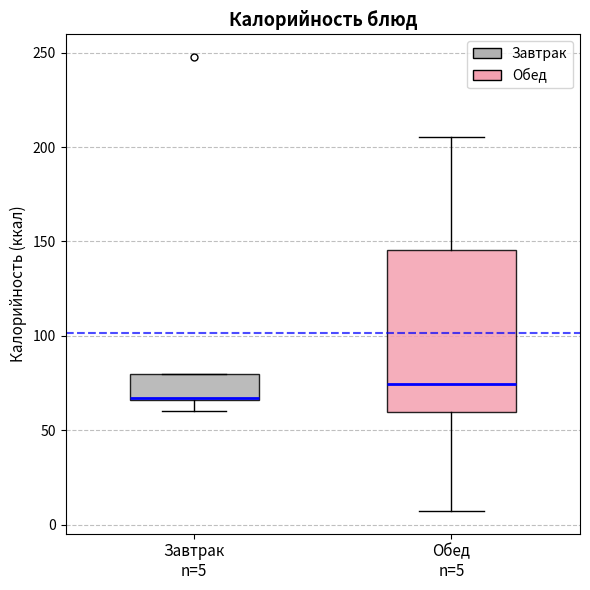

Which box has the highest median line?

Обед n=5